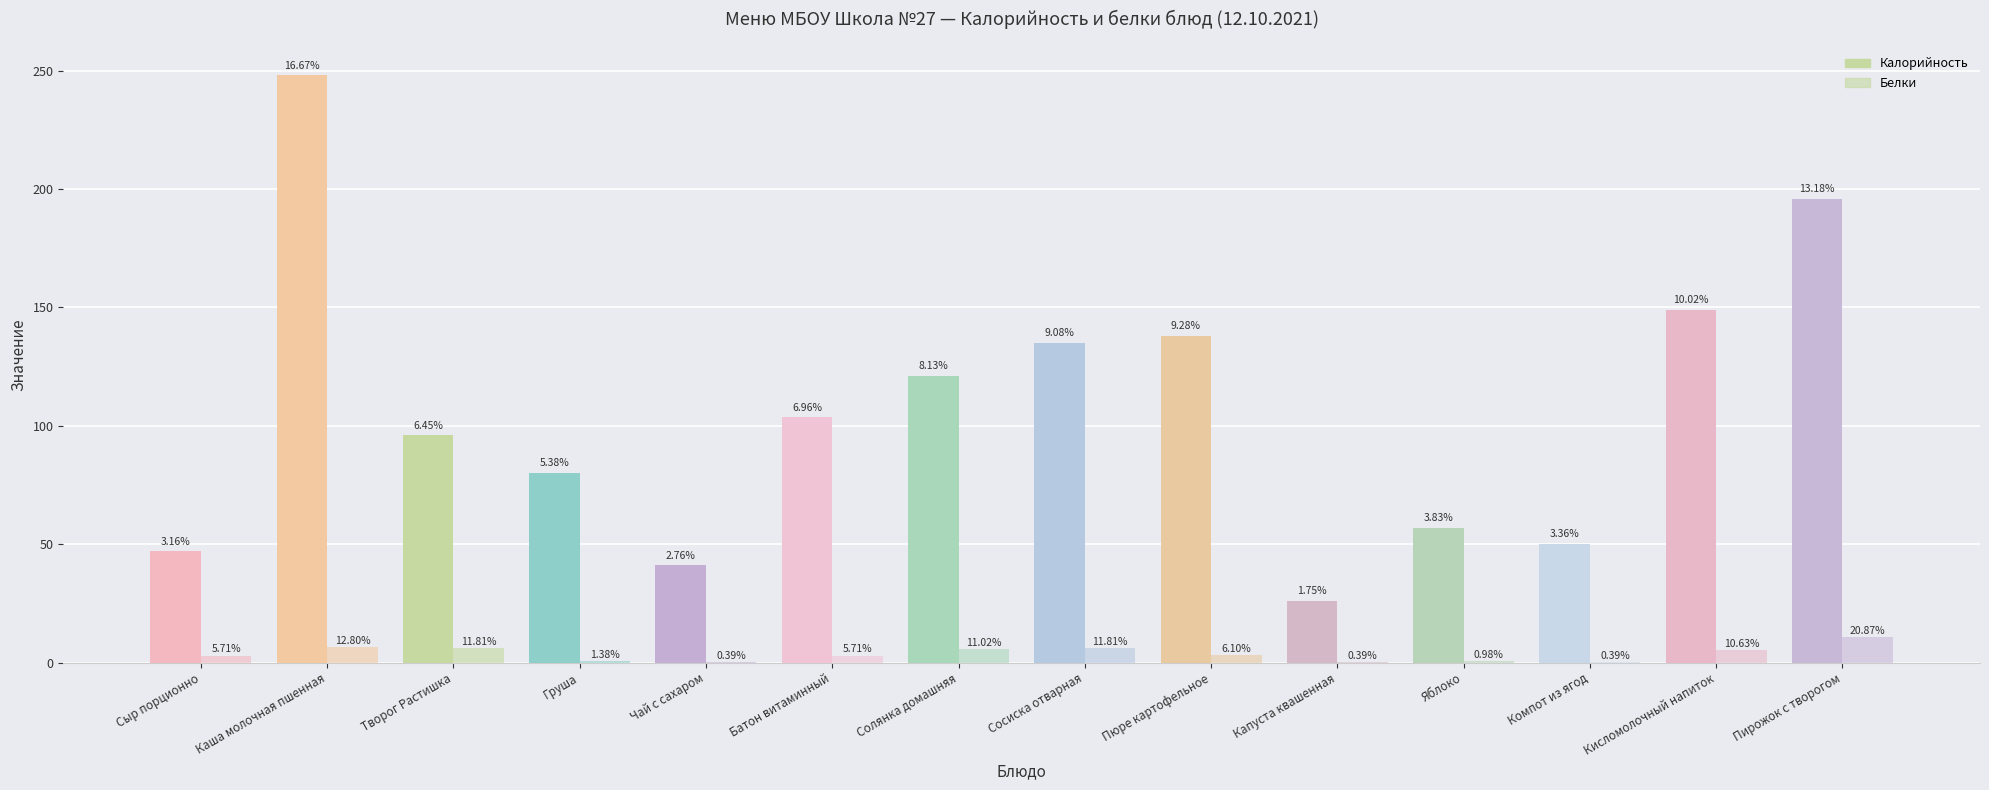

How many bars are there in each group?

2